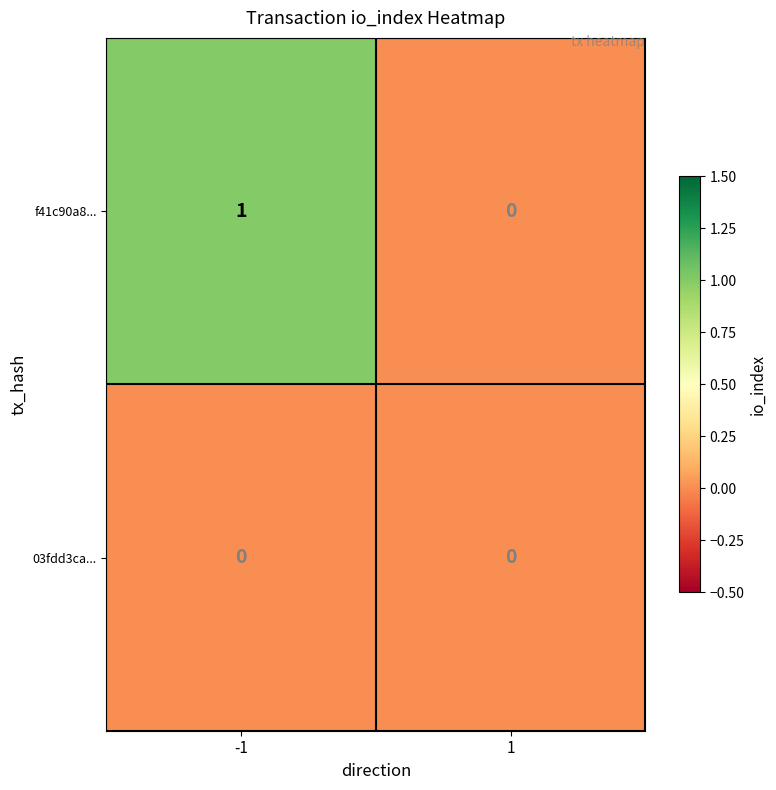

List the series in order of their peak value, lowest first.

03fdd3ca..., f41c90a8...